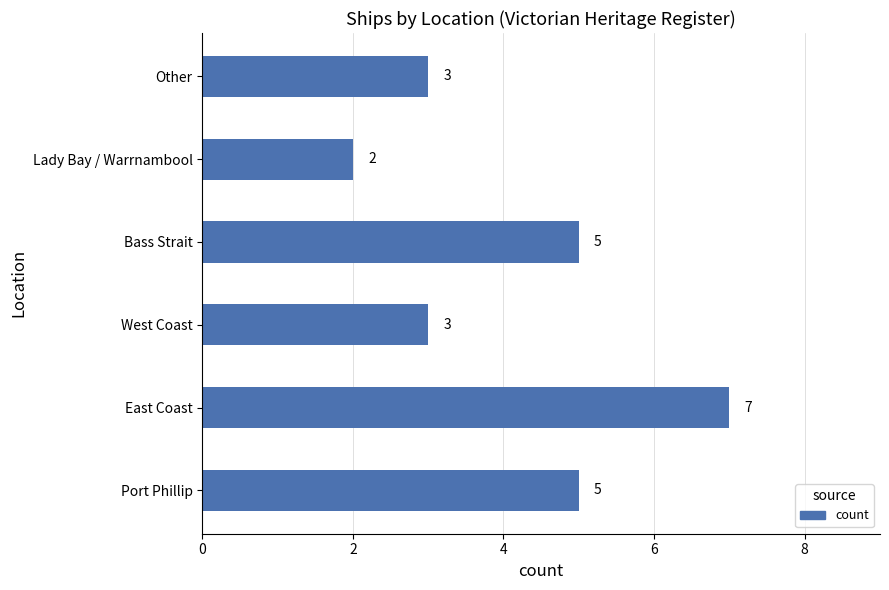

Reading bottom to top, what are all the values shown in this chart?

5	7	3	5	2	3